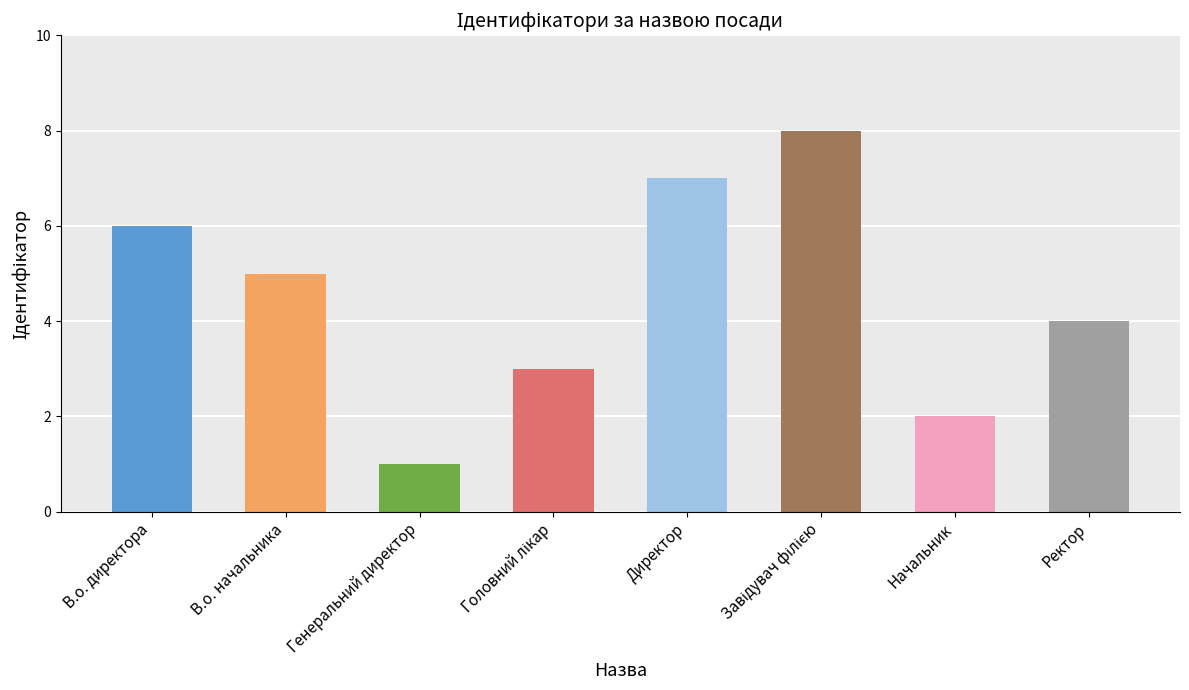

What is the minimum value shown in the chart?

1